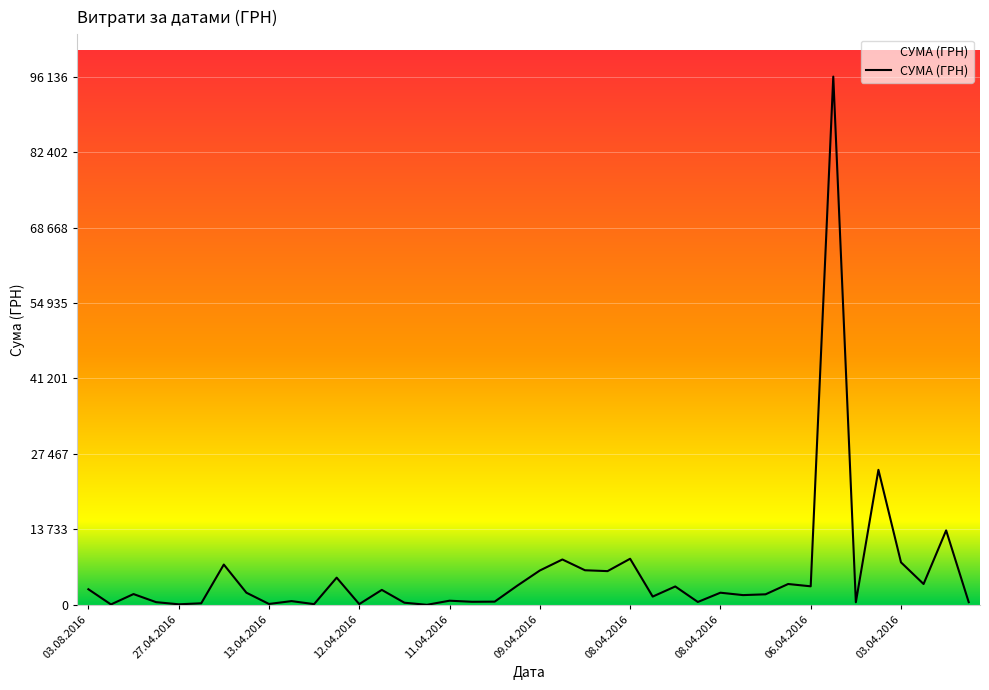

Is this an area chart (filled region under the line)?

Yes